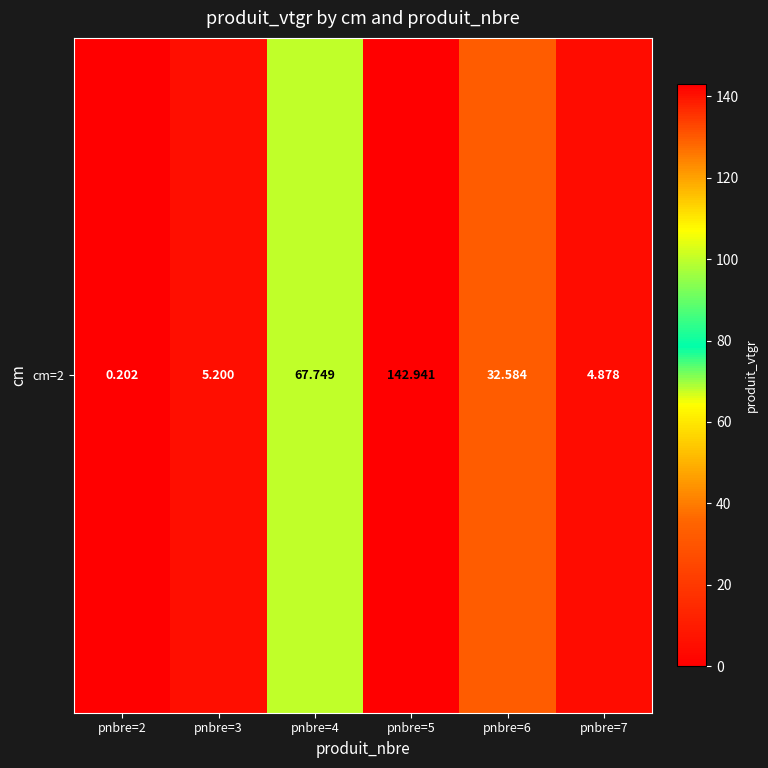

Which label corresponds to the largest value in the chart?

pnbre=5